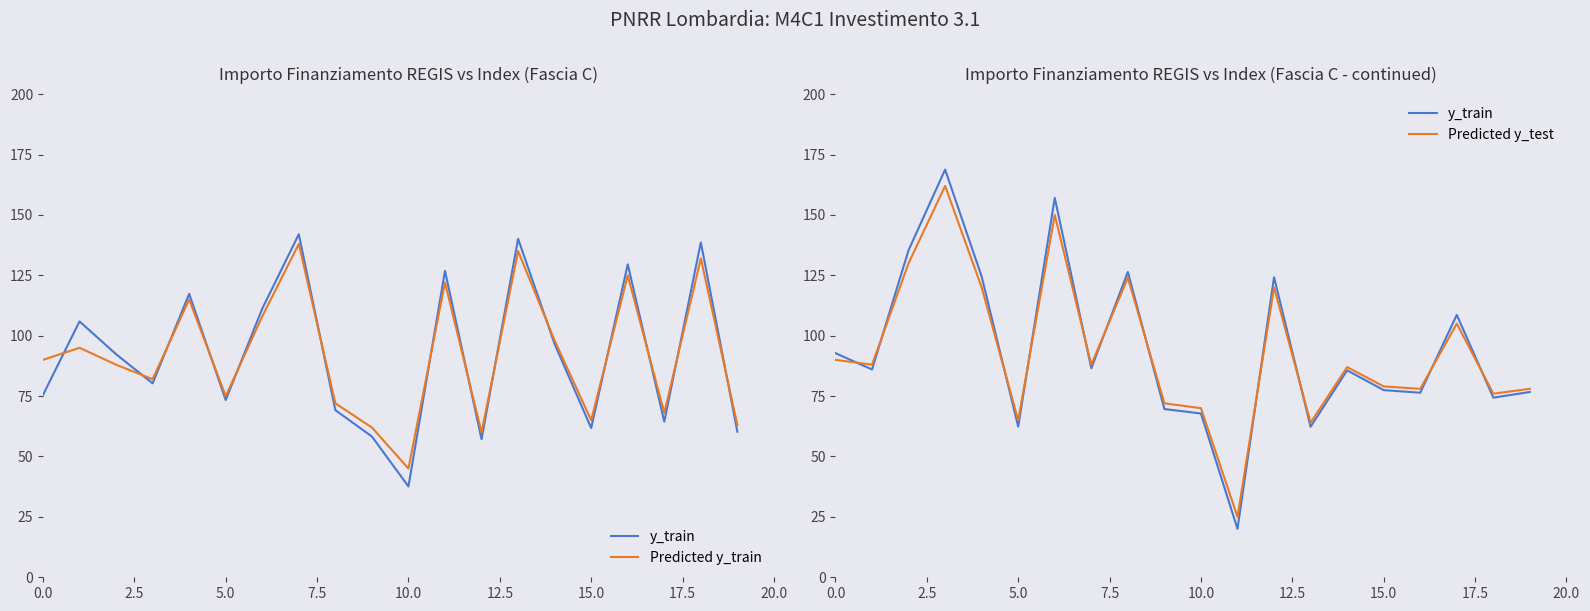

At how many categories does at least one series exceed 53?

20